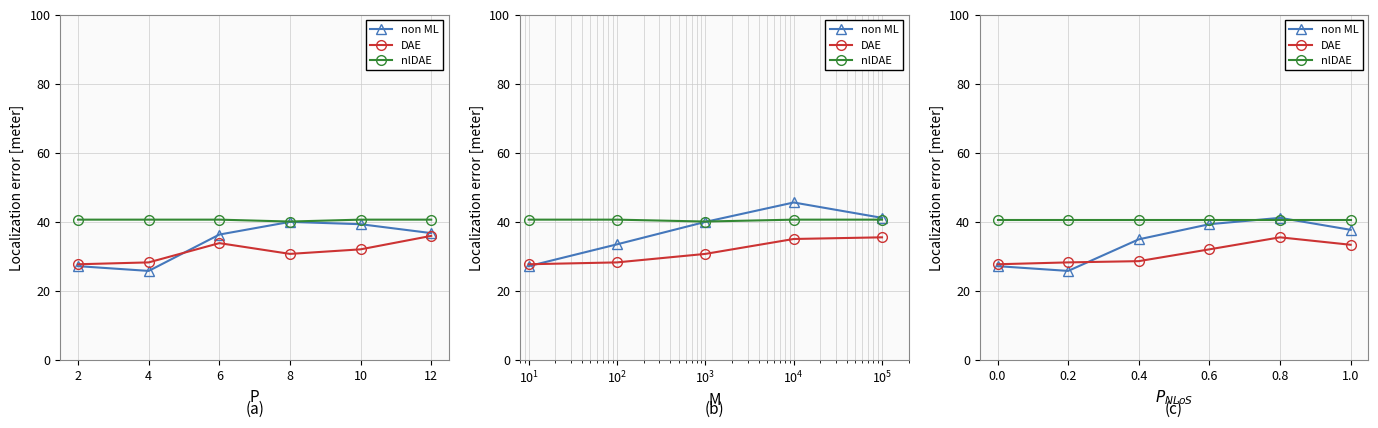

True or false: nlDAE has a value of 40.7 at 0.6.

True